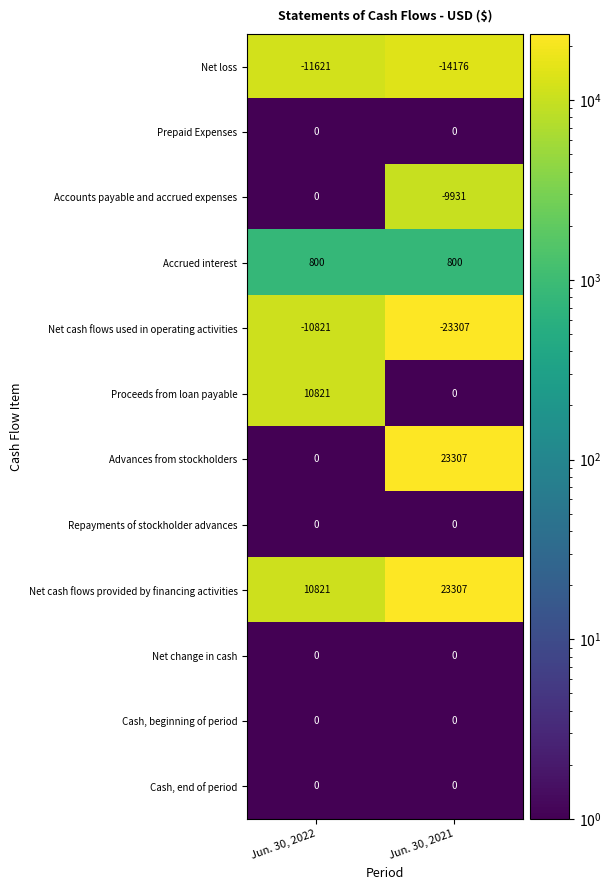

How many data points does each series have?

2